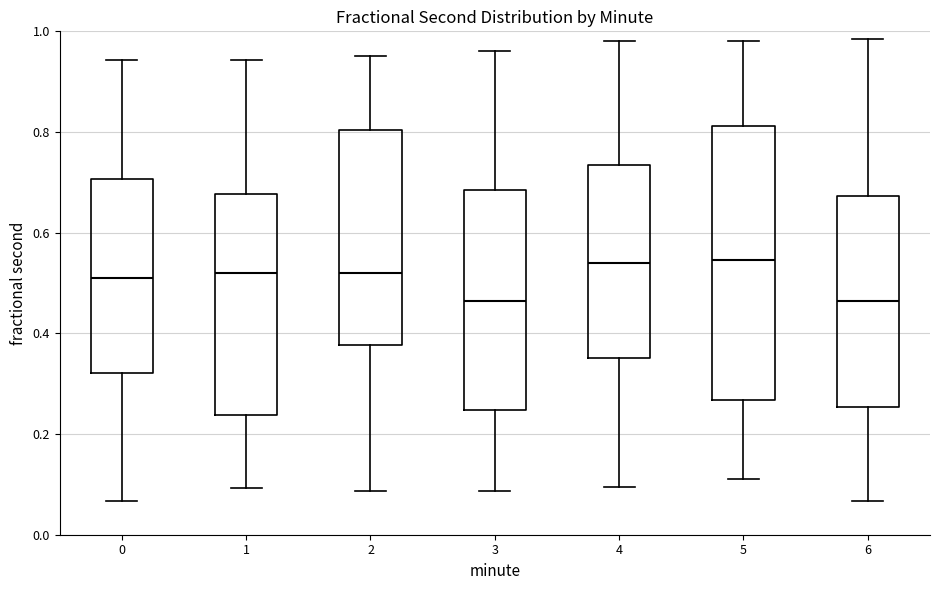

Comparing the boxes themselves (not the whiskers), which one is the tallest?

5